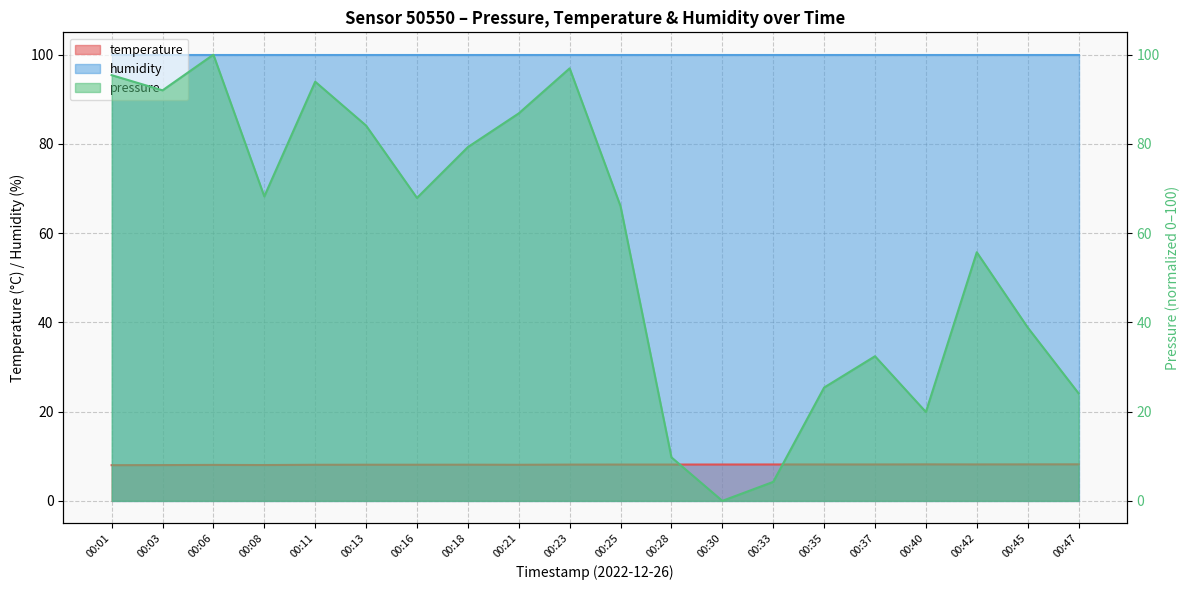

Which category has the highest value across all series?

00:06